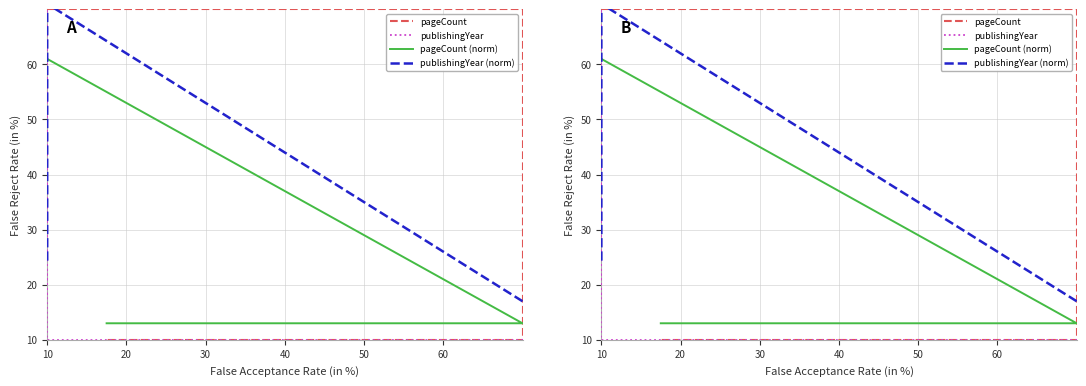

What is the minimum value shown in the chart?

10.0